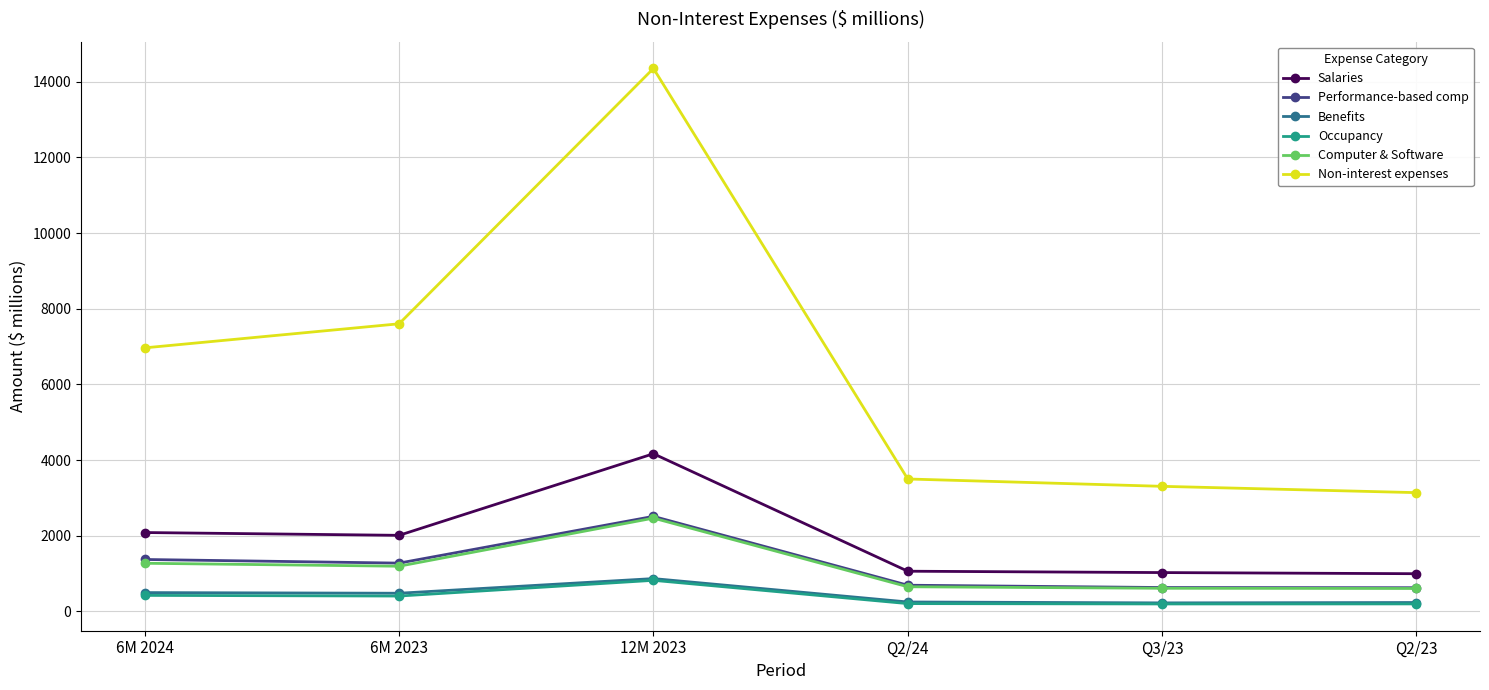

Is the value of Occupancy at 6M 2024 greater than the value of Non-interest expenses at 6M 2024?

No